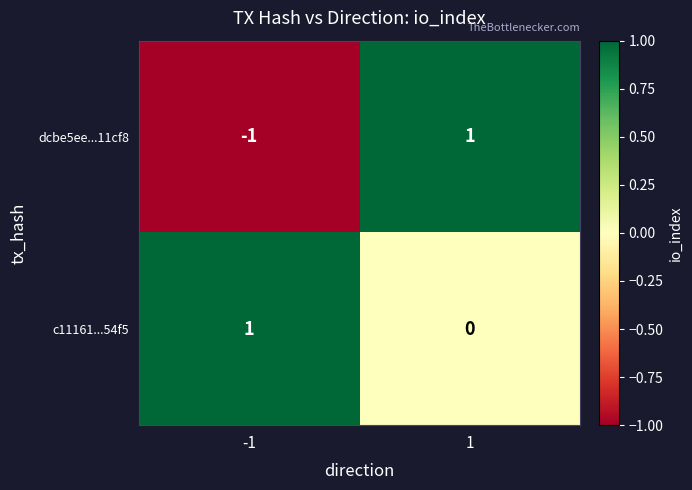

The dcbe5ee...11cf8 series shows -2 at -1. True or false?

False